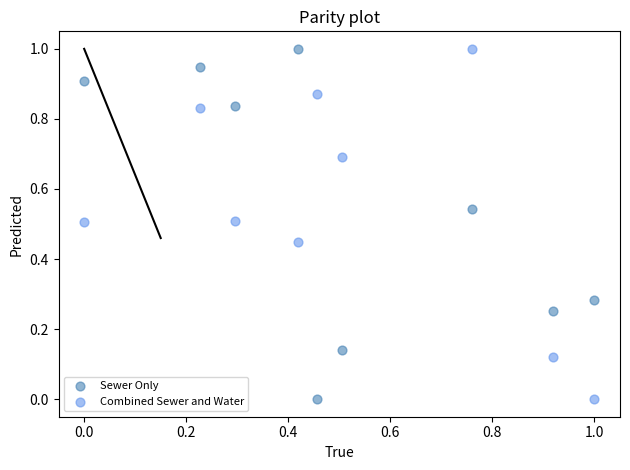

What is the X range (max minus min) for the scatter plot?

1.0